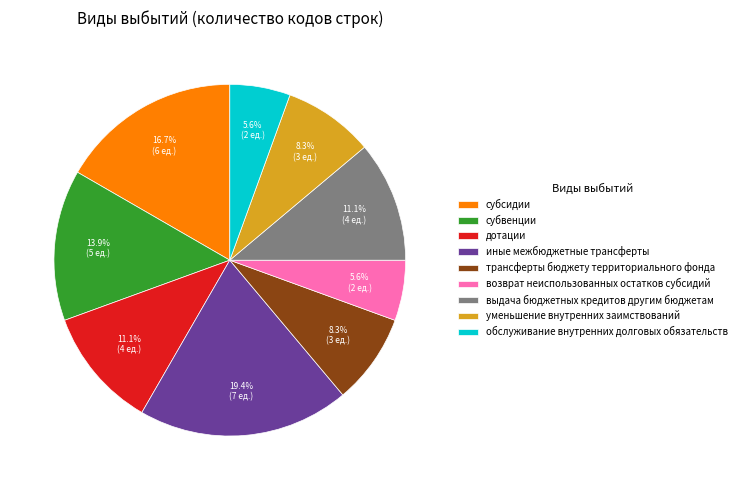

Which category has the biggest portion of the pie?

иные межбюджетные трансферты